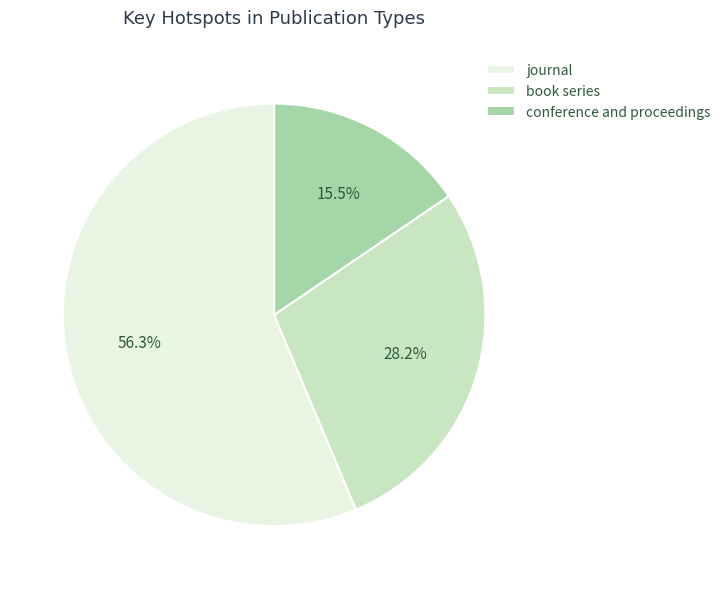

Is there a majority slice in this chart?

Yes